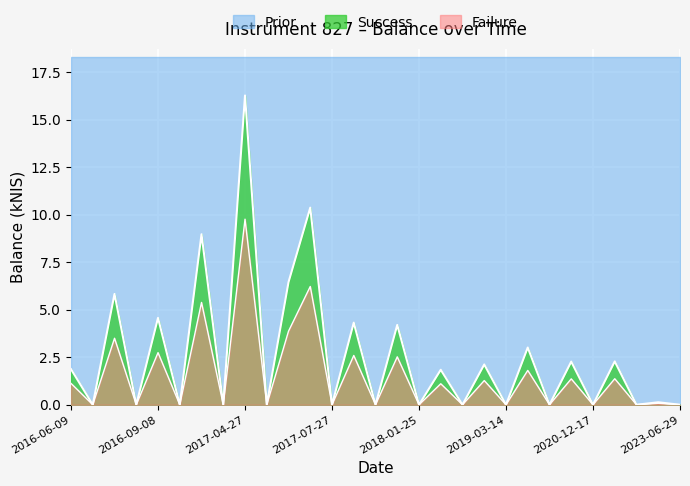

Where is the data nearest to the value 8?

2016-10-27